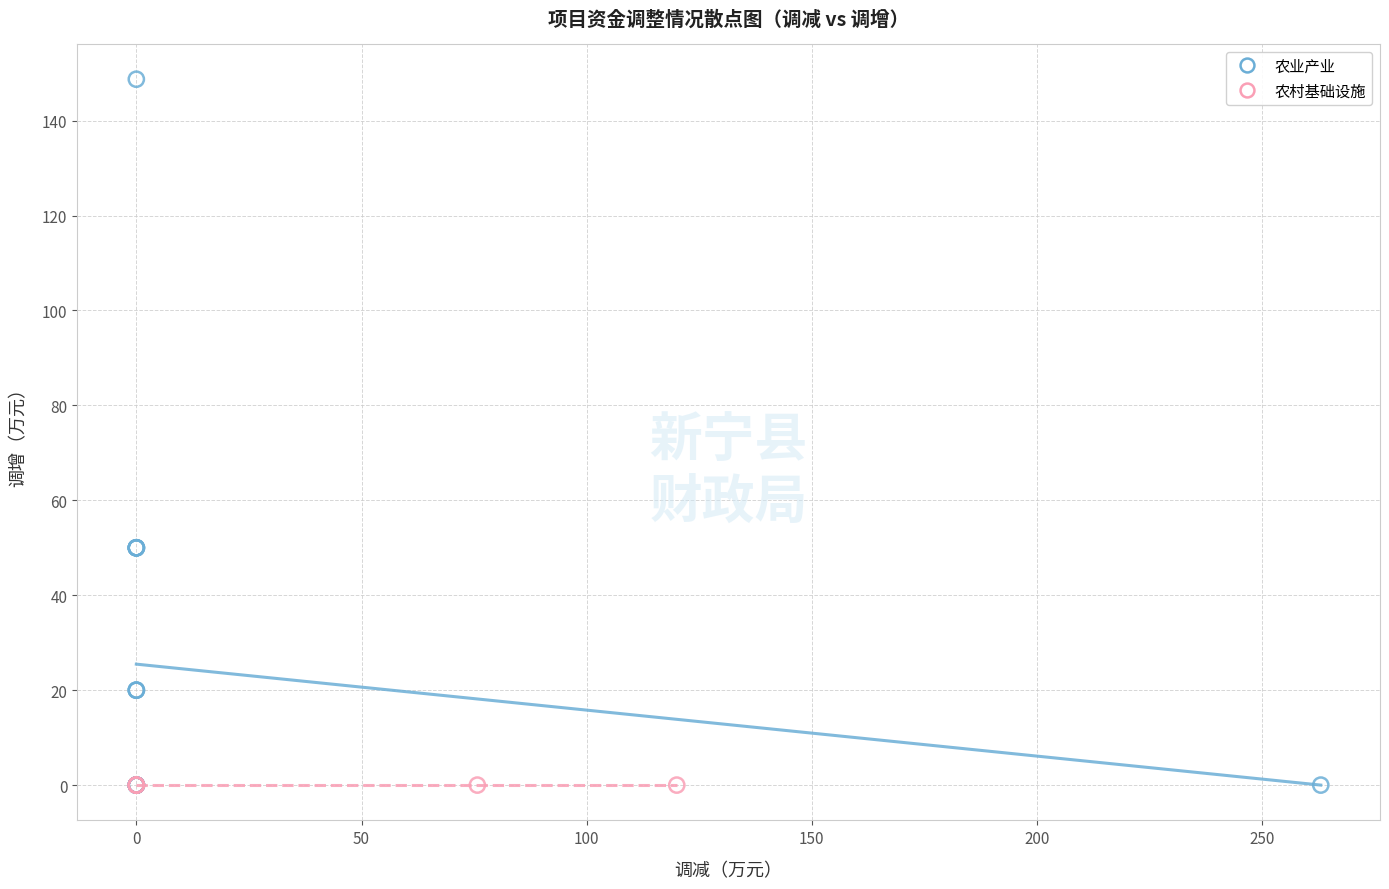

Which series contains the highest Y value?

农业产业